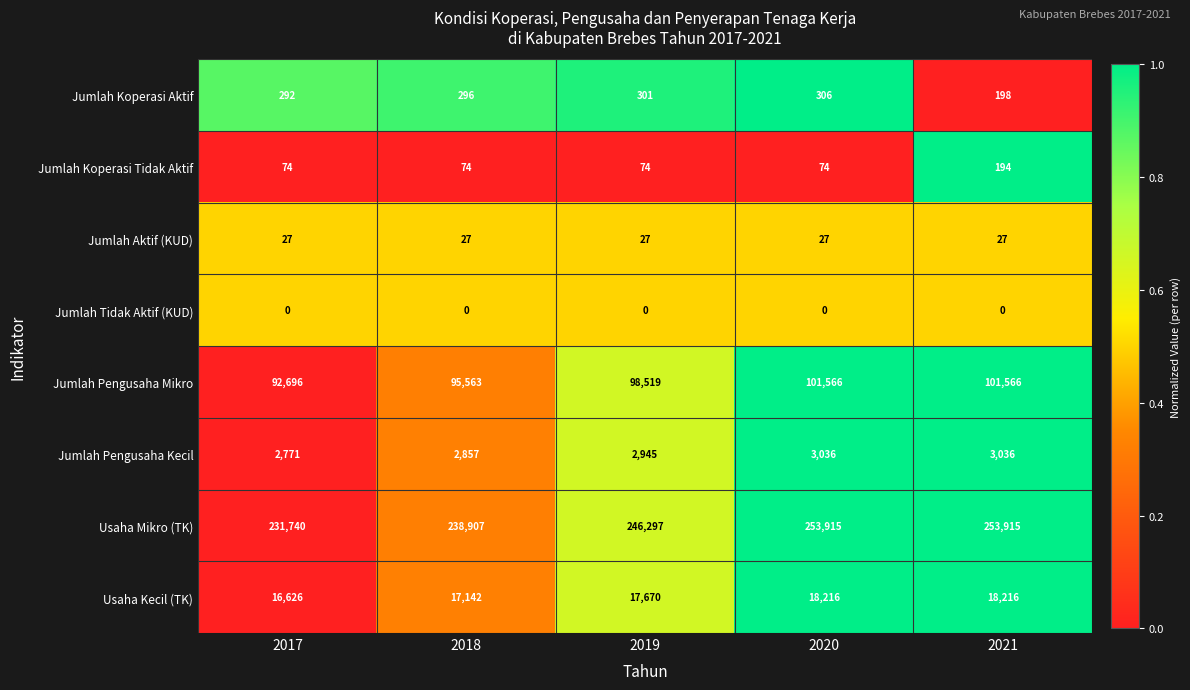

The value of Usaha Kecil (TK) at 2019 is 17670. True or false?

True